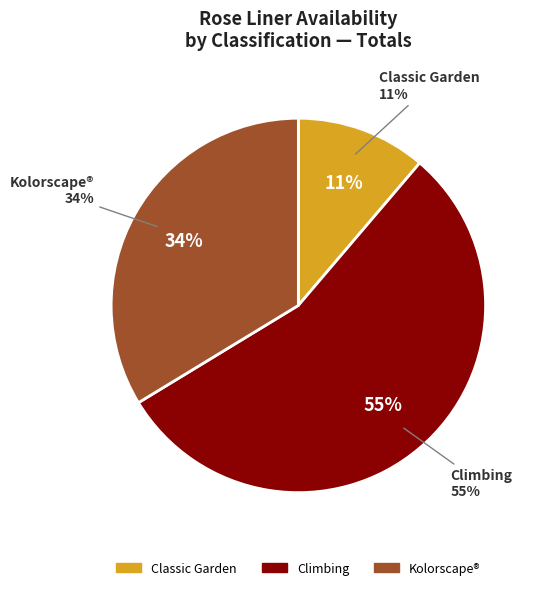

What portion of the pie excludes Classic Garden?

88.8%